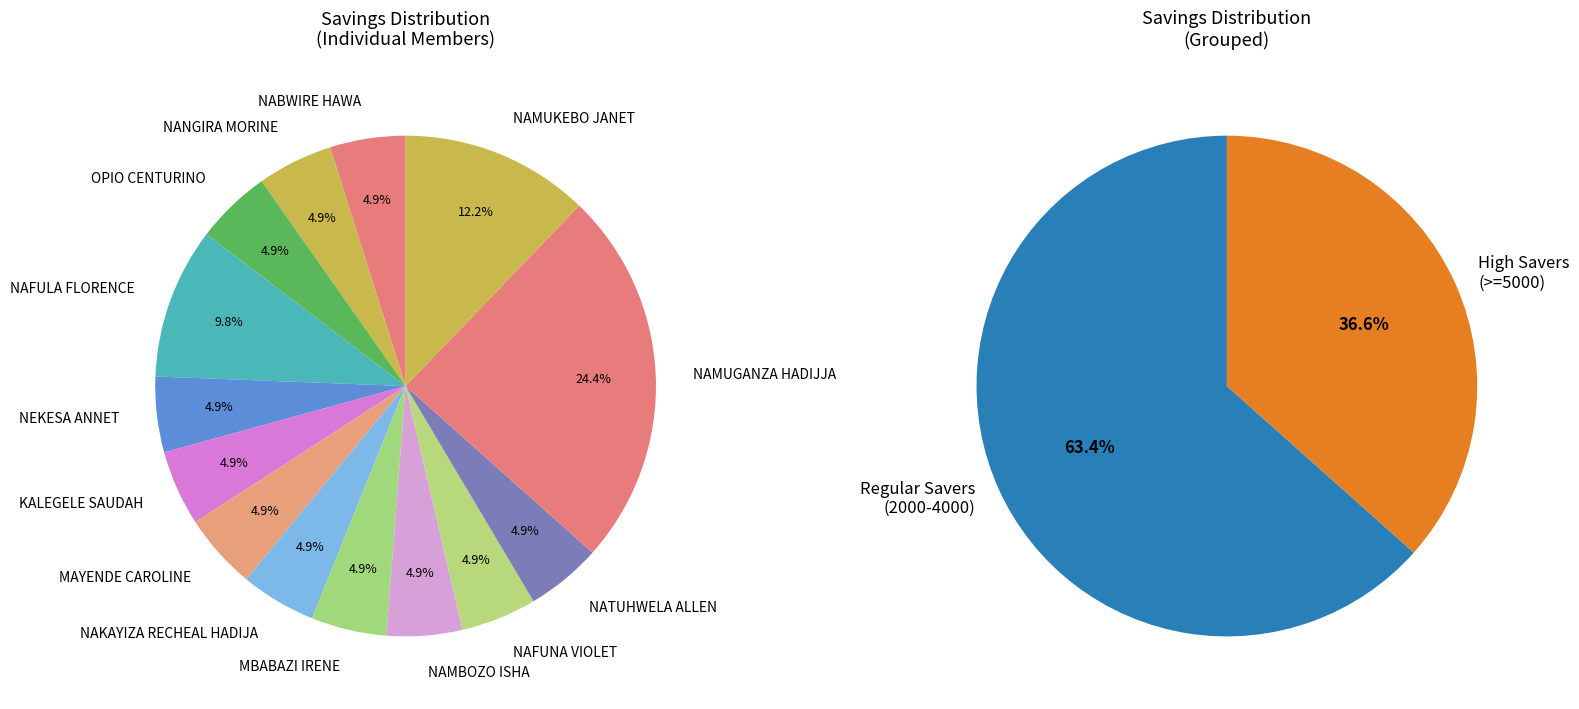

Between NEKESA ANNET and NATUHWELA ALLEN, which is larger?

NEKESA ANNET